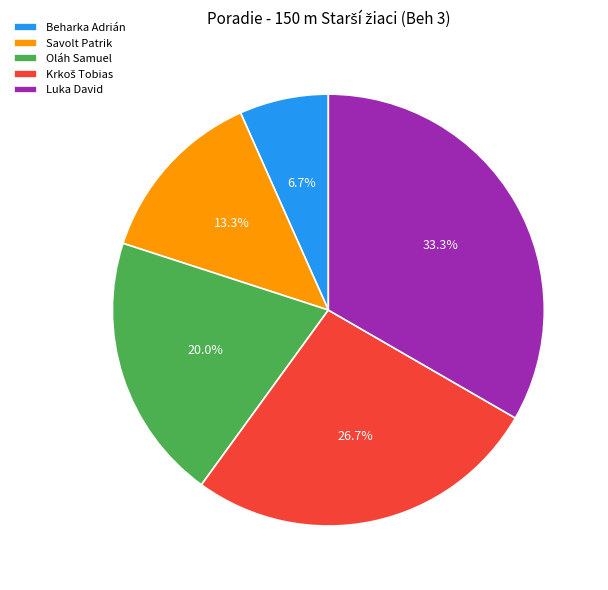

How many segments does this pie chart have?

5